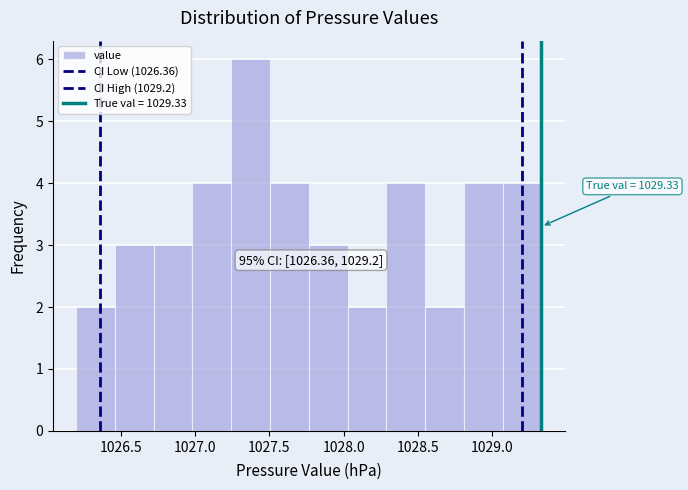

Over which range of the x-axis is the bar tallest?

1027.25 to 1027.50